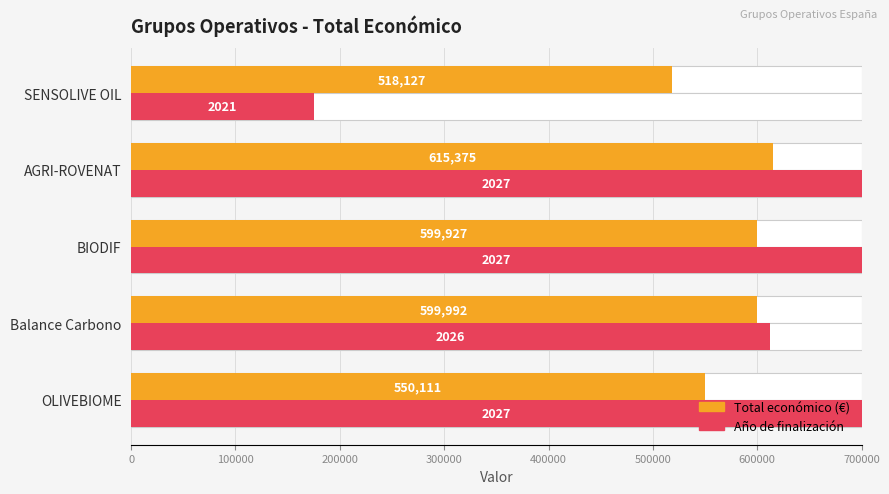

At how many categories does at least one series exceed 426809?

5